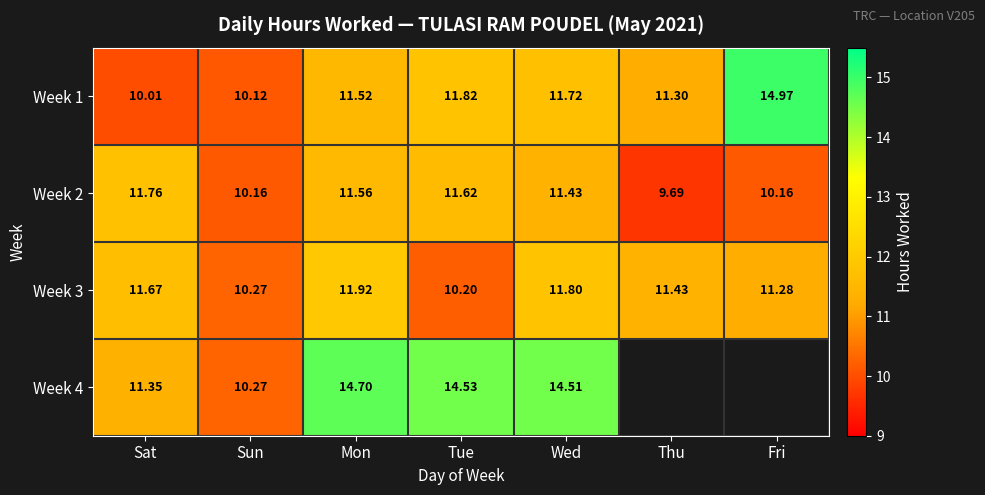

The Week 2 series shows 11.8 at Sat. True or false?

True